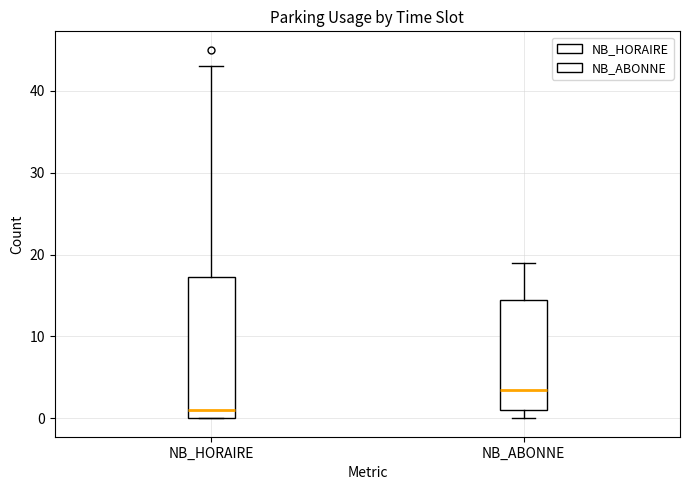

Comparing the boxes themselves (not the whiskers), which one is the tallest?

NB_HORAIRE